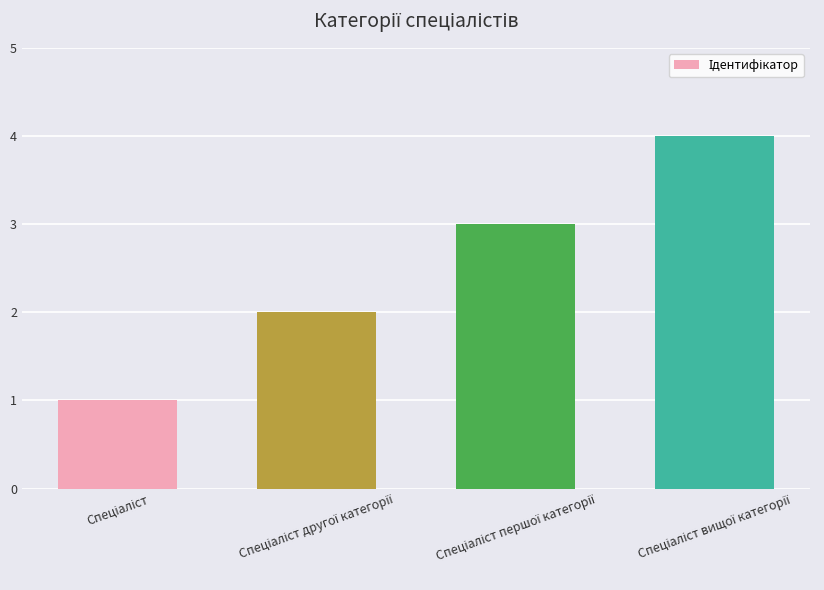

What is the maximum value shown in the chart?

4